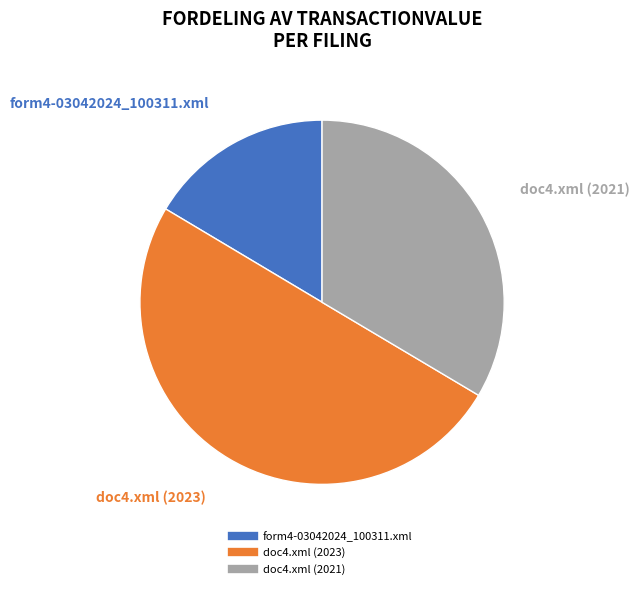

To the nearest percent, what percentage of the pie is doc4.xml (2023)?

50%